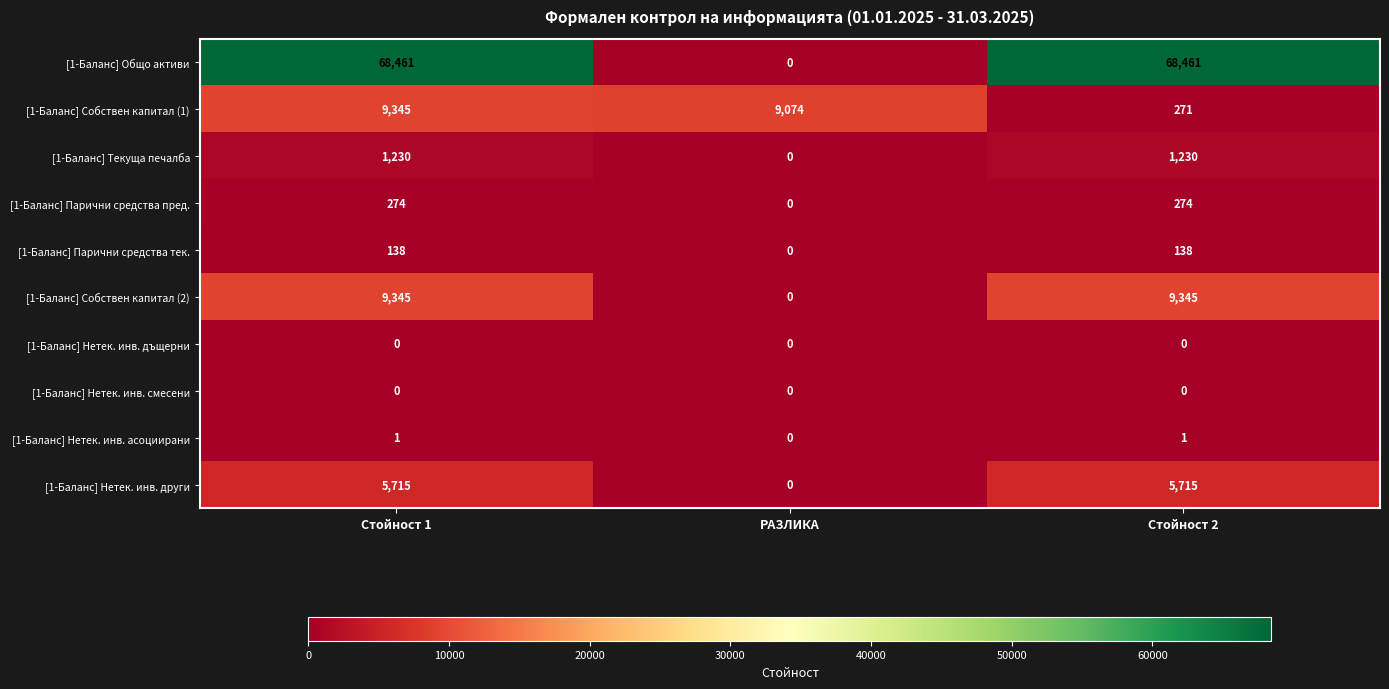

What is the total value across all series at Стойност 1?

94509